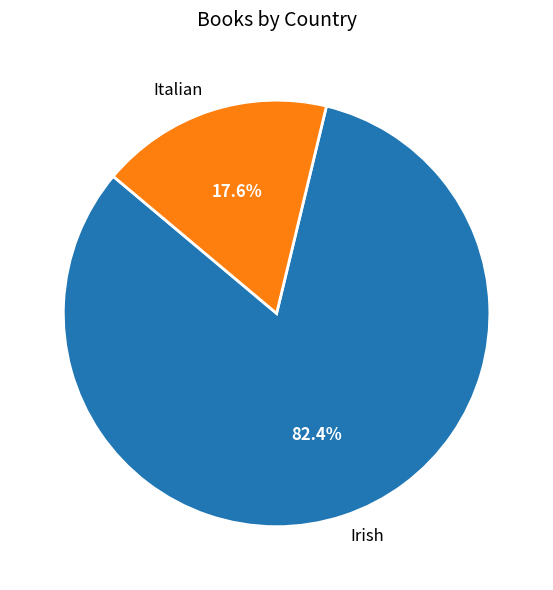

Which category has the smallest portion of the pie?

Italian